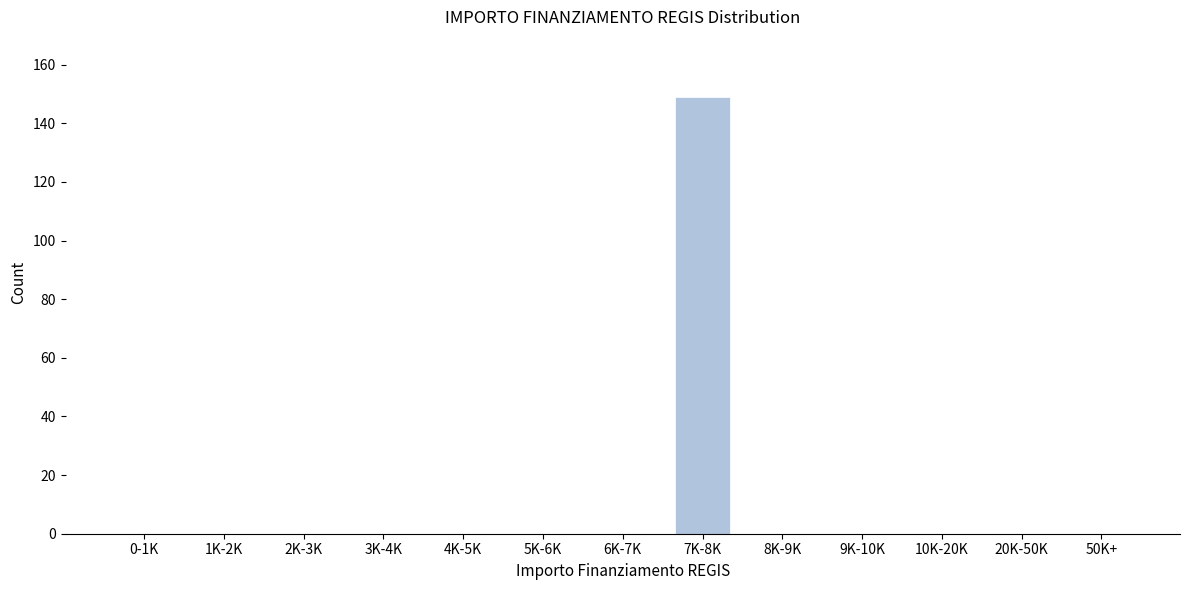

Reading left to right, extract all data points from this chart.

0-1K=0	1K-2K=0	2K-3K=0	3K-4K=0	4K-5K=0	5K-6K=0	6K-7K=0	7K-8K=149	8K-9K=0	9K-10K=0	10K-20K=0	20K-50K=0	50K+=0